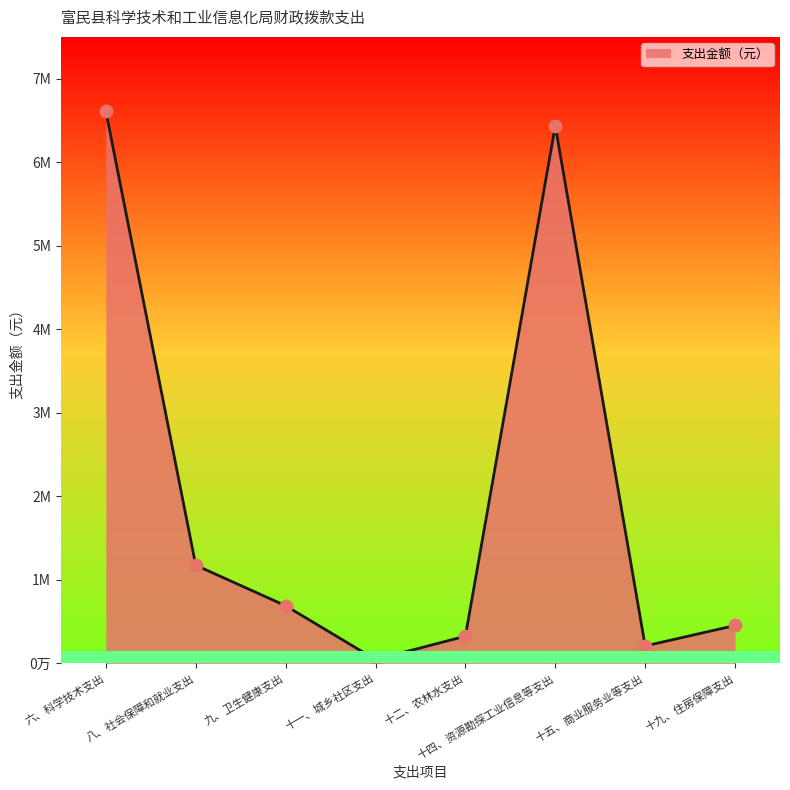

What is the change in value from 六、科学技术支出 to 十四、资源勘探工业信息等支出?

-174408.6